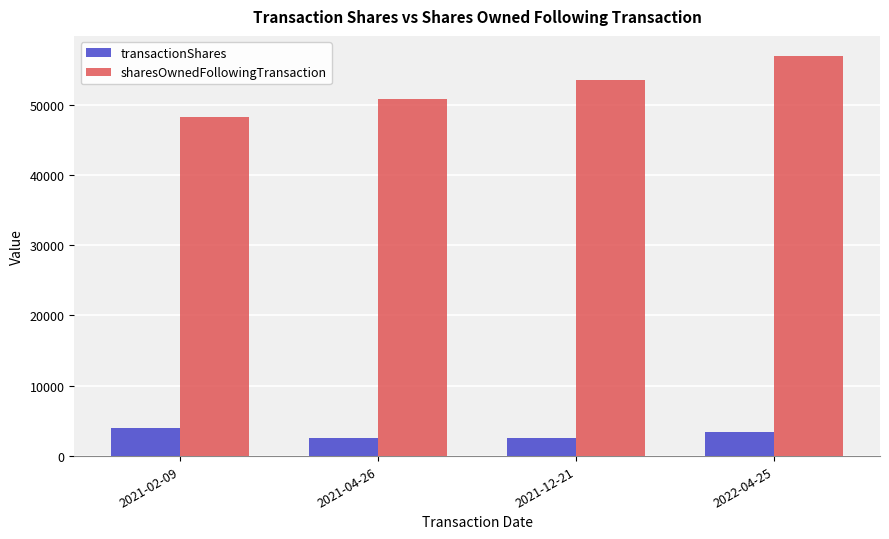

What is the label of the 2nd bar from the left?

2021-04-26